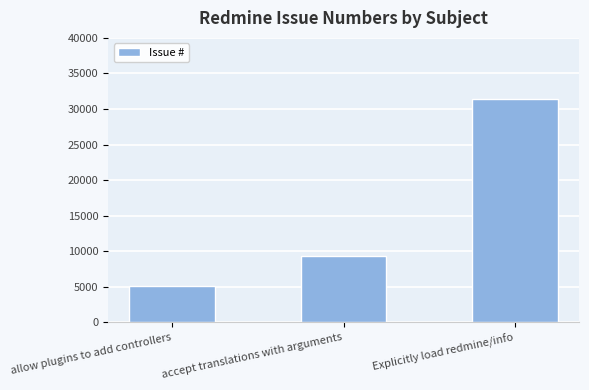

Rank the categories by value from highest to lowest.

Explicitly load redmine/info, accept translations with arguments, allow plugins to add controllers